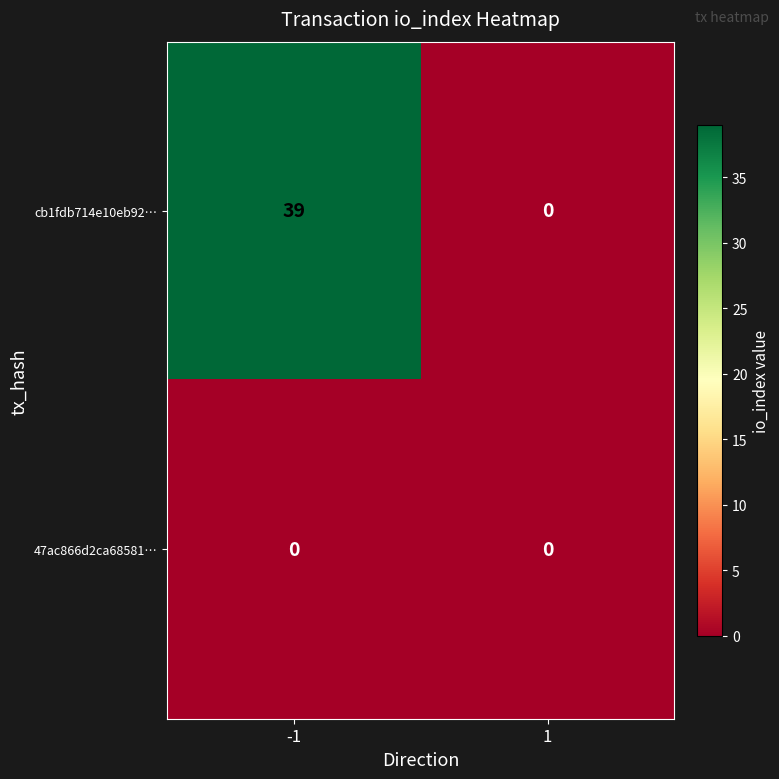

Which label corresponds to the largest value in the chart?

-1